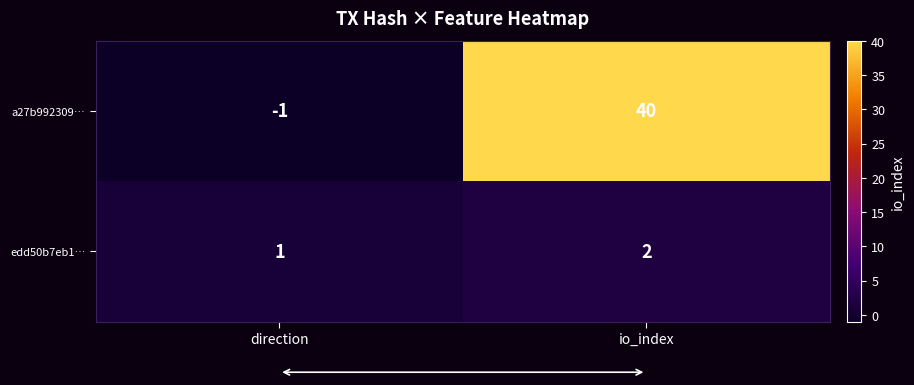

Between direction and io_index, which series saw the biggest shift?

a27b992309…